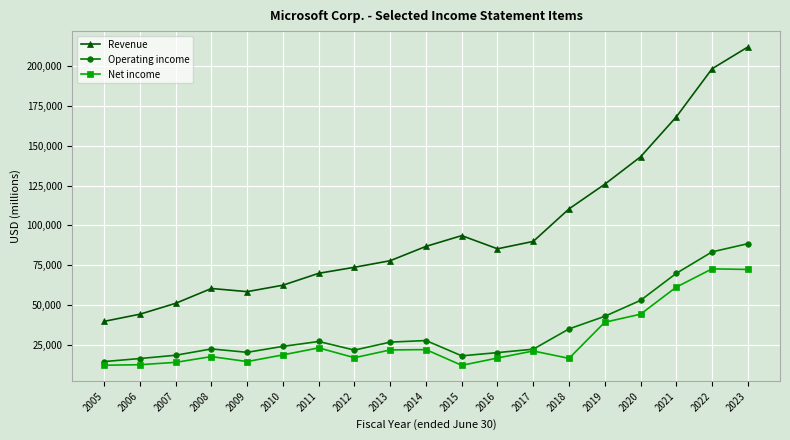

At 2022, list the series in order from smallest to largest.

Net income, Operating income, Revenue